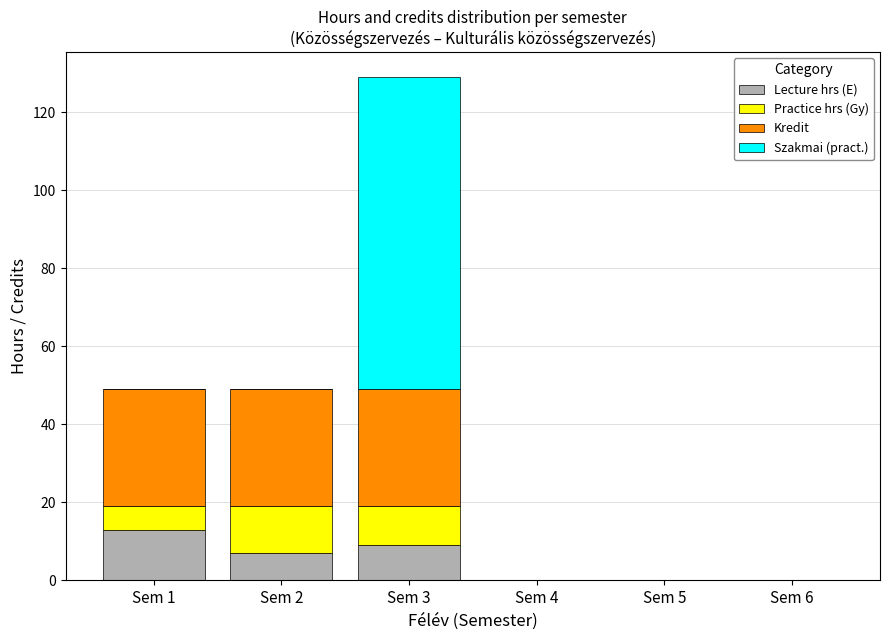

Are the bars grouped side by side (vs. stacked)?

No